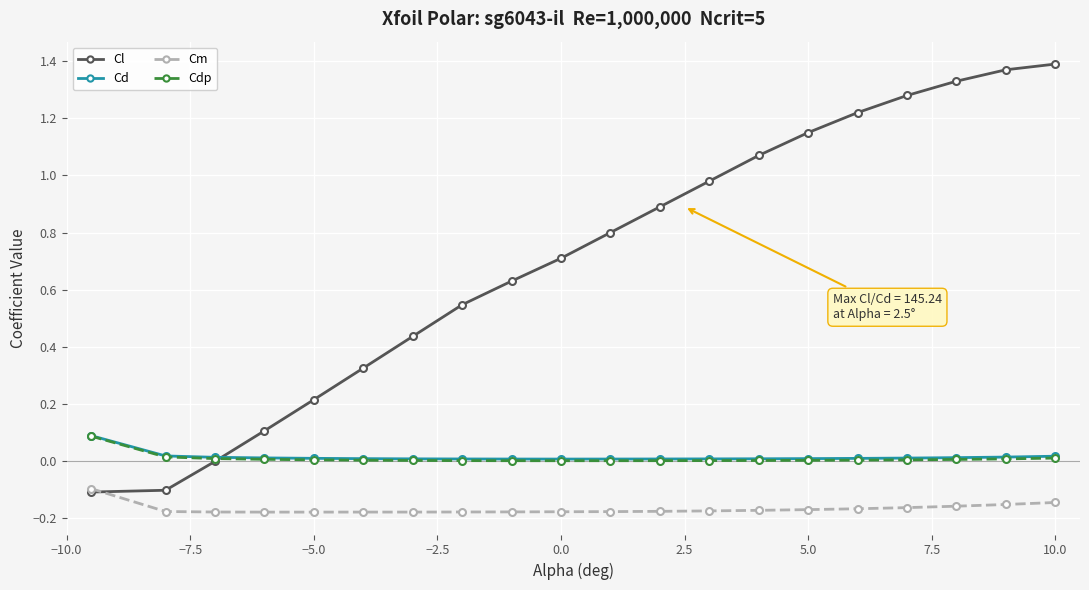

True or false: Cl has more than 1 points higher than both neighbors.

False